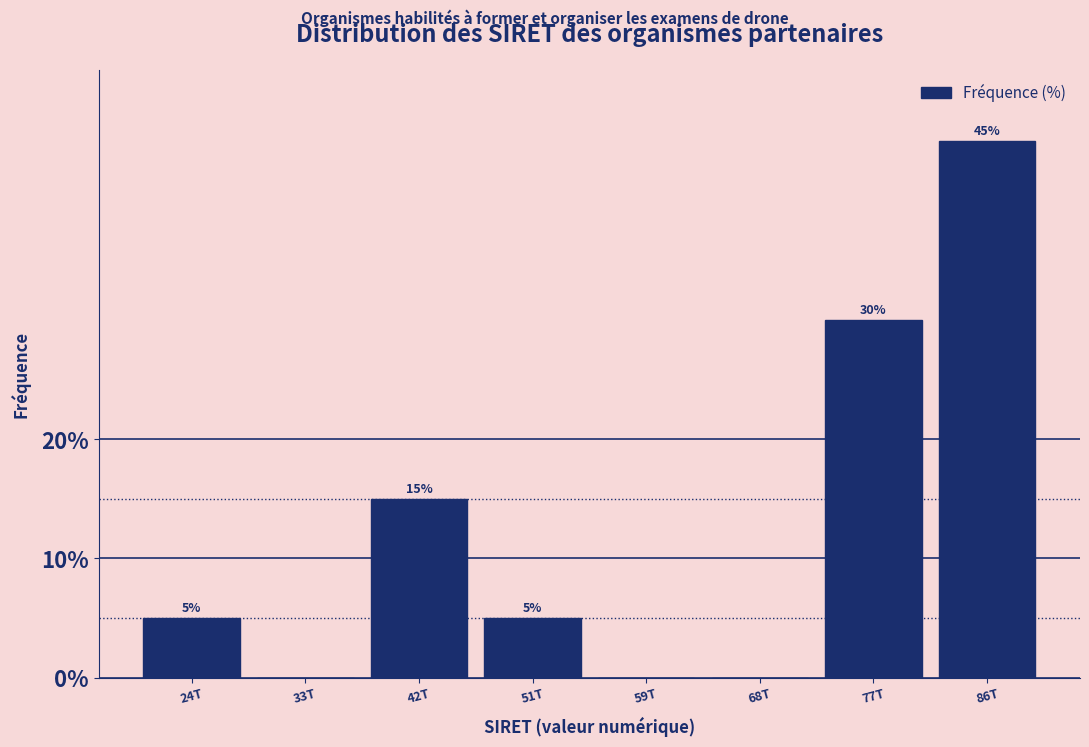

Reading left to right, extract all data points from this chart.

24T=5	33T=0	42T=15	51T=5	59T=0	68T=0	77T=30	86T=45